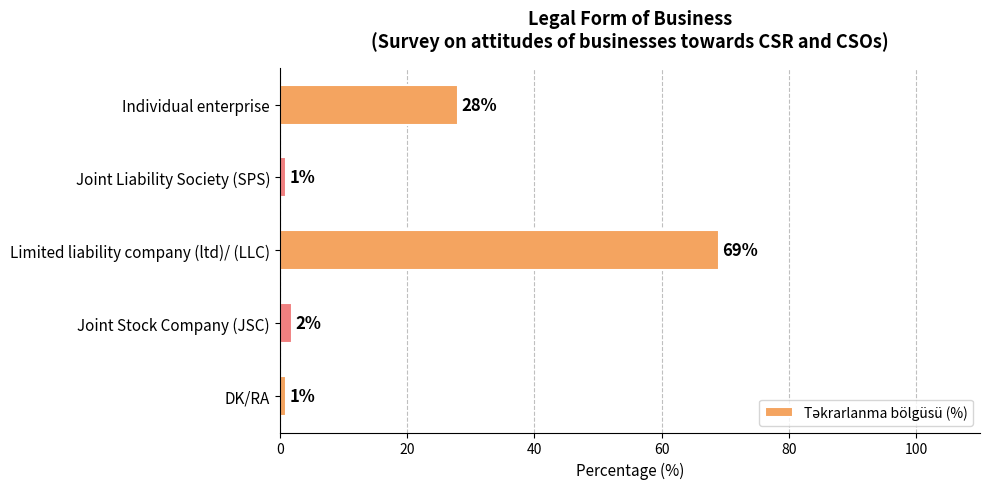

Count the number of categories in the chart.

5